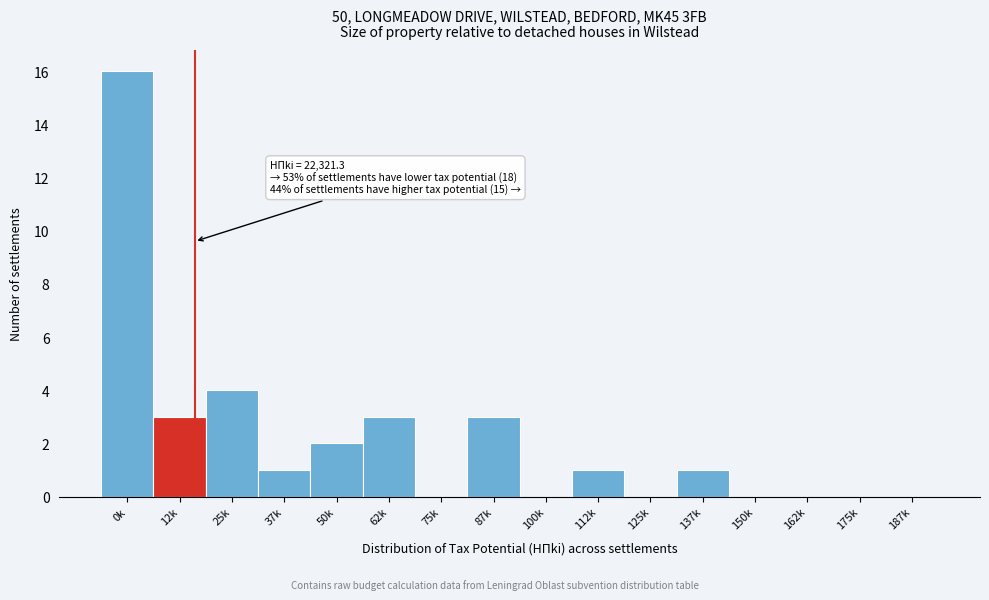

Reading left to right, what are all the values shown in this chart?

0k=16	12k=3	25k=4	37k=1	50k=2	62k=3	75k=0	87k=3	100k=0	112k=1	125k=0	137k=1	150k=0	162k=0	175k=0	187k=0